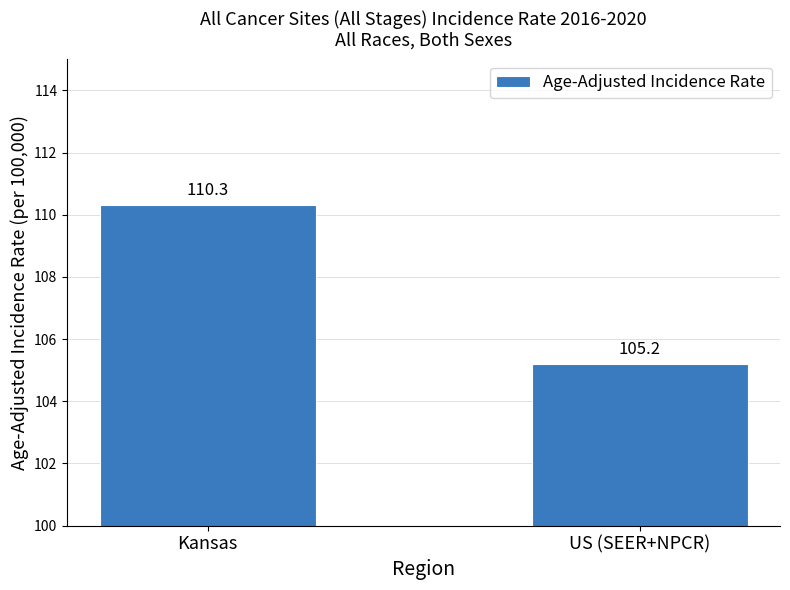

Between Kansas and US (SEER+NPCR), which is larger?

Kansas